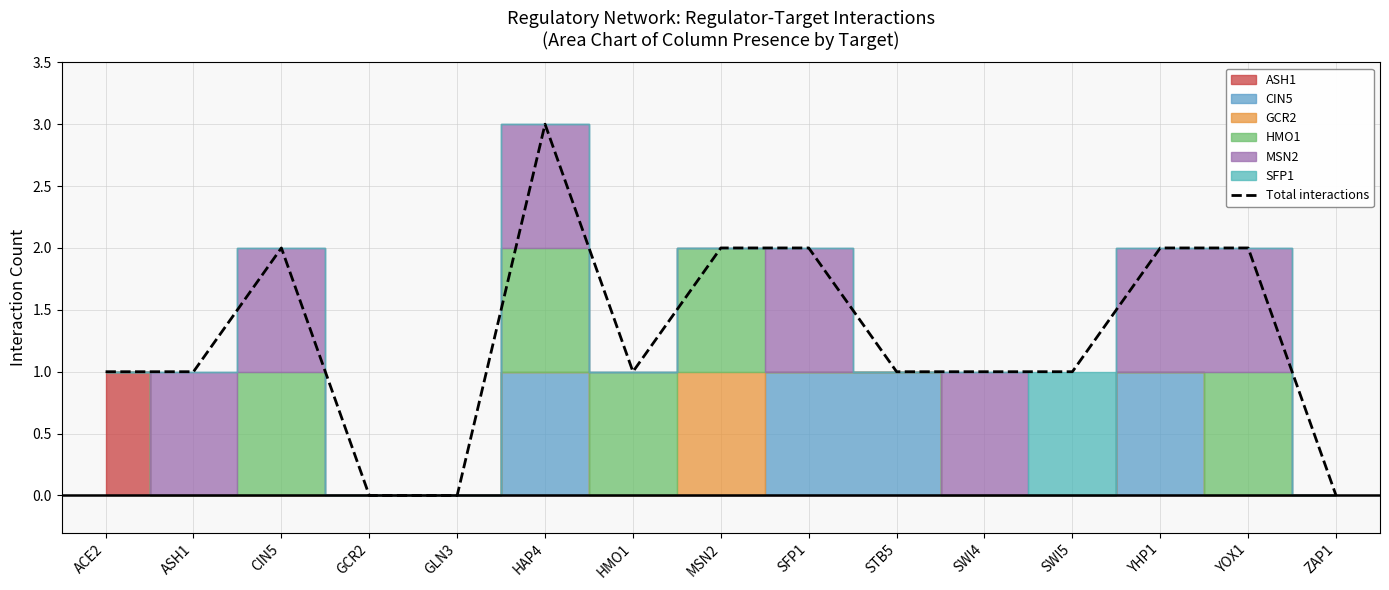

The value at ASH1 is 1. True or false?

True